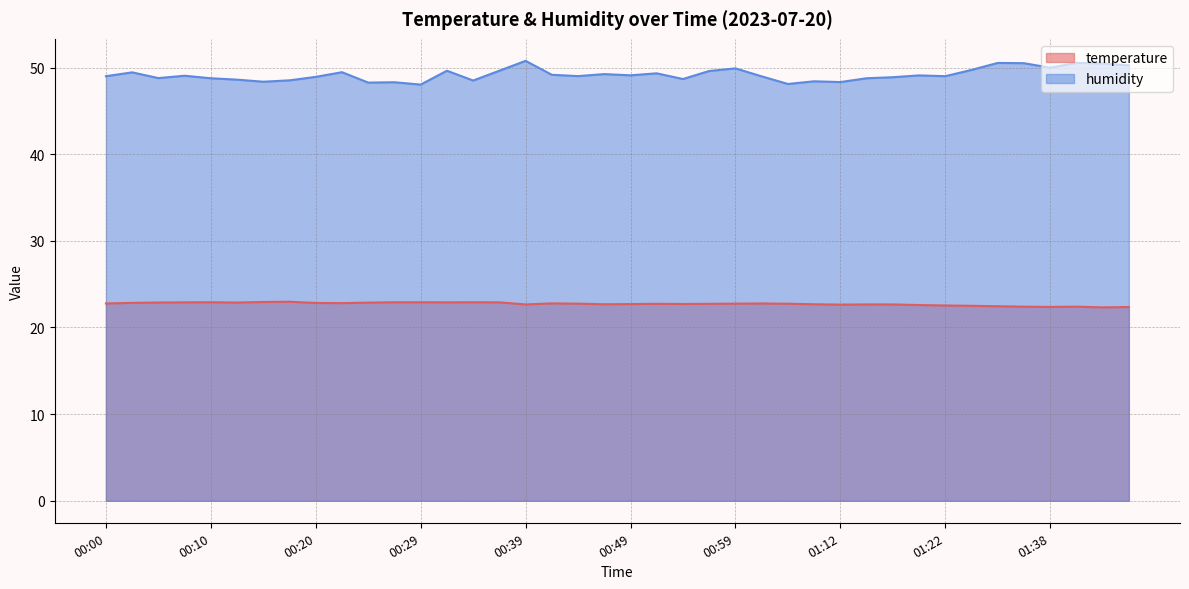

How many interior local valleys does the temperature series have?

9